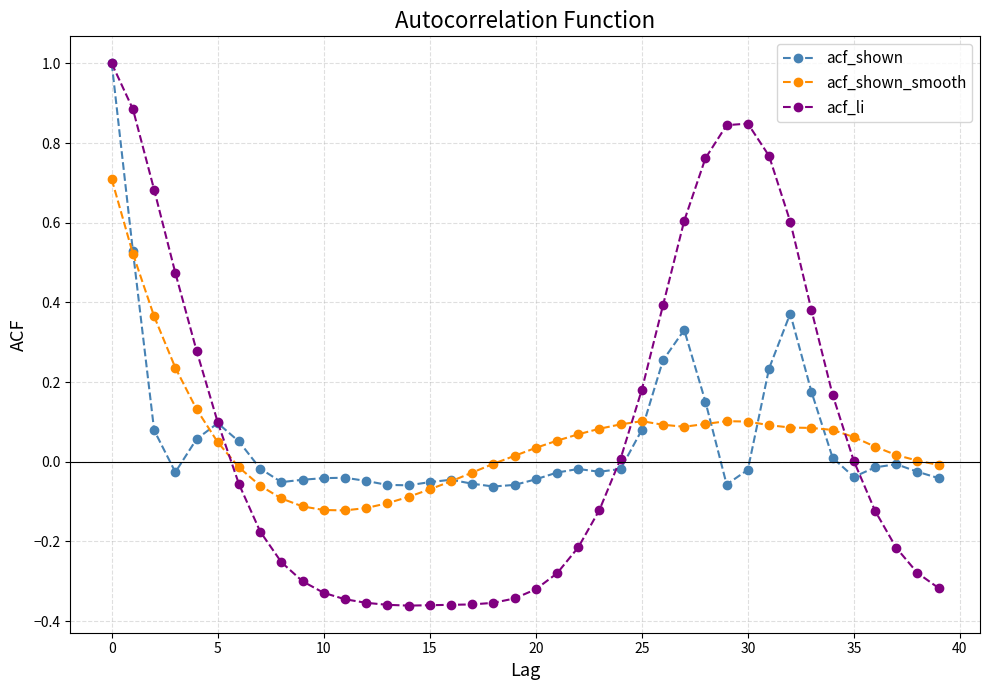

After their last crossing, which series has the higher values: acf_shown_smooth or acf_shown?

acf_shown_smooth